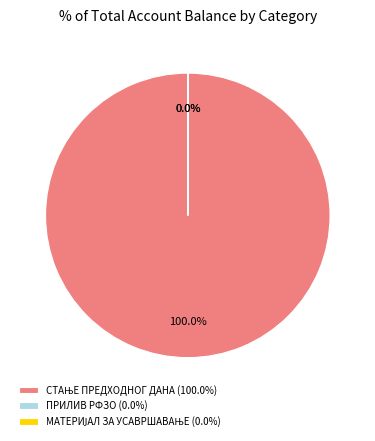

Does any single category account for the majority?

Yes